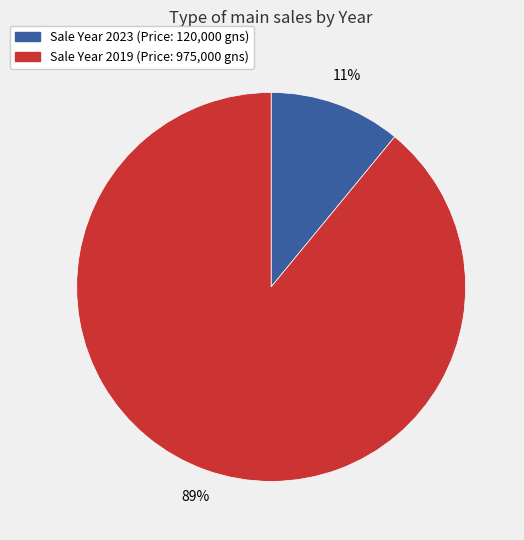

To the nearest percent, what is the average slice percentage?

50%